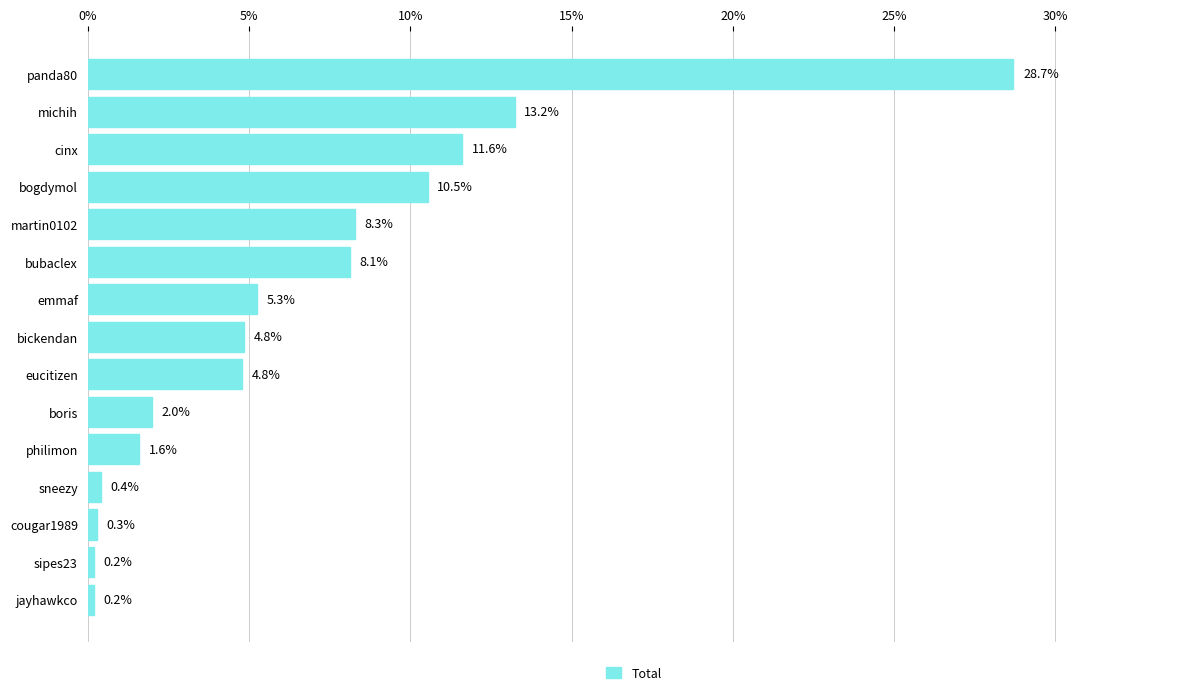

Reading bottom to top, list all the values displayed in this chart.

0.2	0.2	0.3	0.4	1.6	2.0	4.8	4.8	5.3	8.1	8.3	10.5	11.6	13.2	28.7